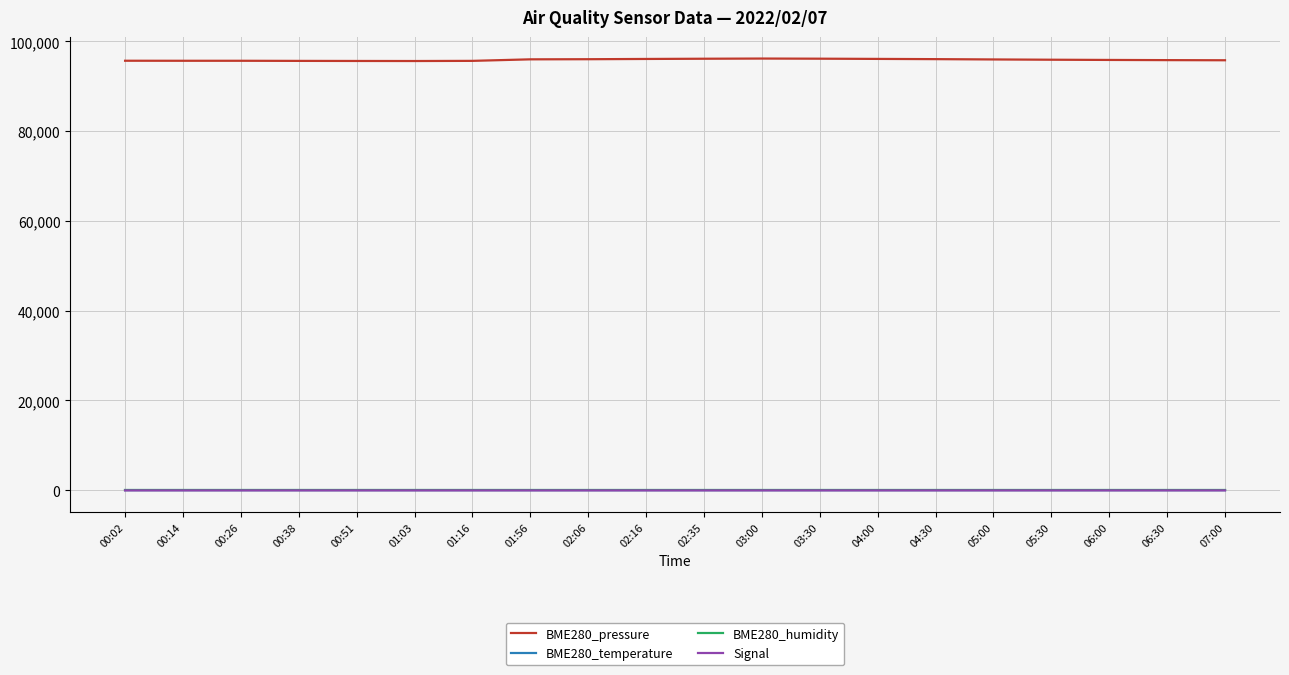

True or false: BME280_pressure has a value of 50182.3 at 04:00.

False